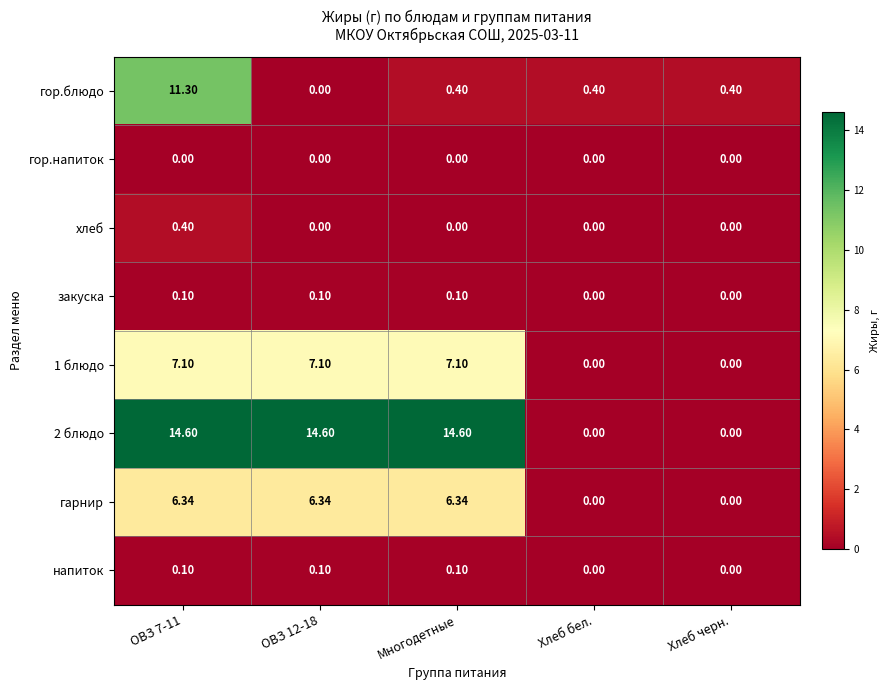

Is the value of хлеб at ОВЗ 7-11 greater than the value of гор.напиток at Хлеб бел.?

Yes